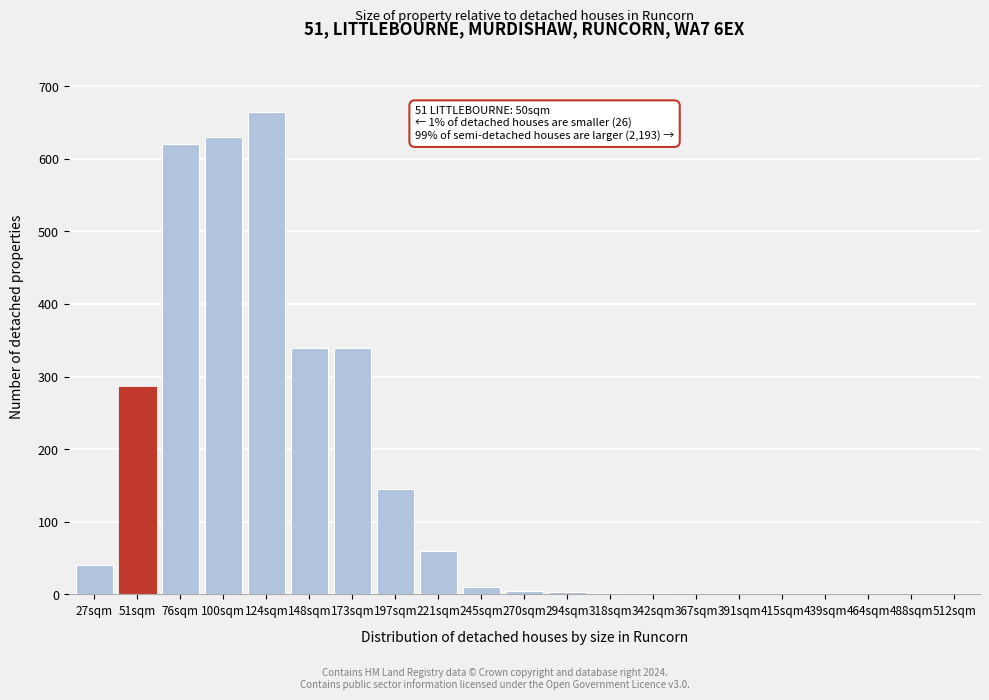

What is the change in value from 76sqm to 173sqm?

-280